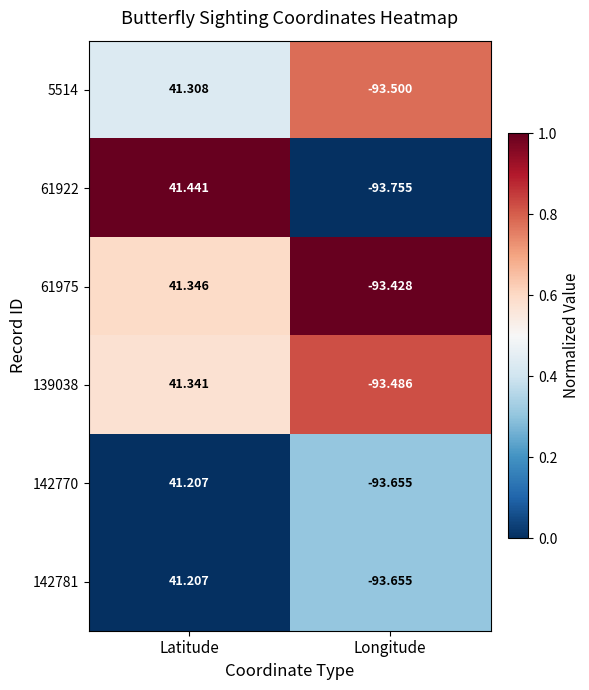

Rank the categories by 142770 value from lowest to highest.

Longitude, Latitude